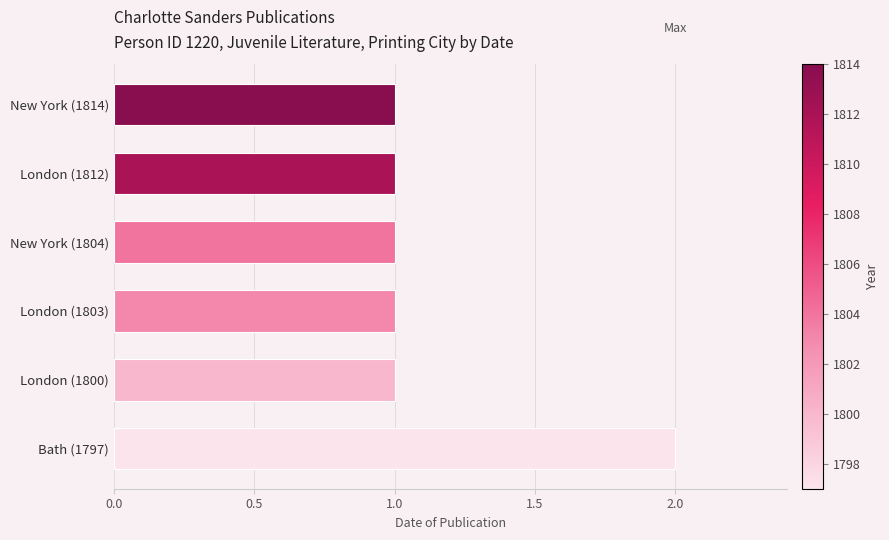

Reading bottom to top, list all the values displayed in this chart.

Bath (1797)=2	London (1800)=1	London (1803)=1	New York (1804)=1	London (1812)=1	New York (1814)=1